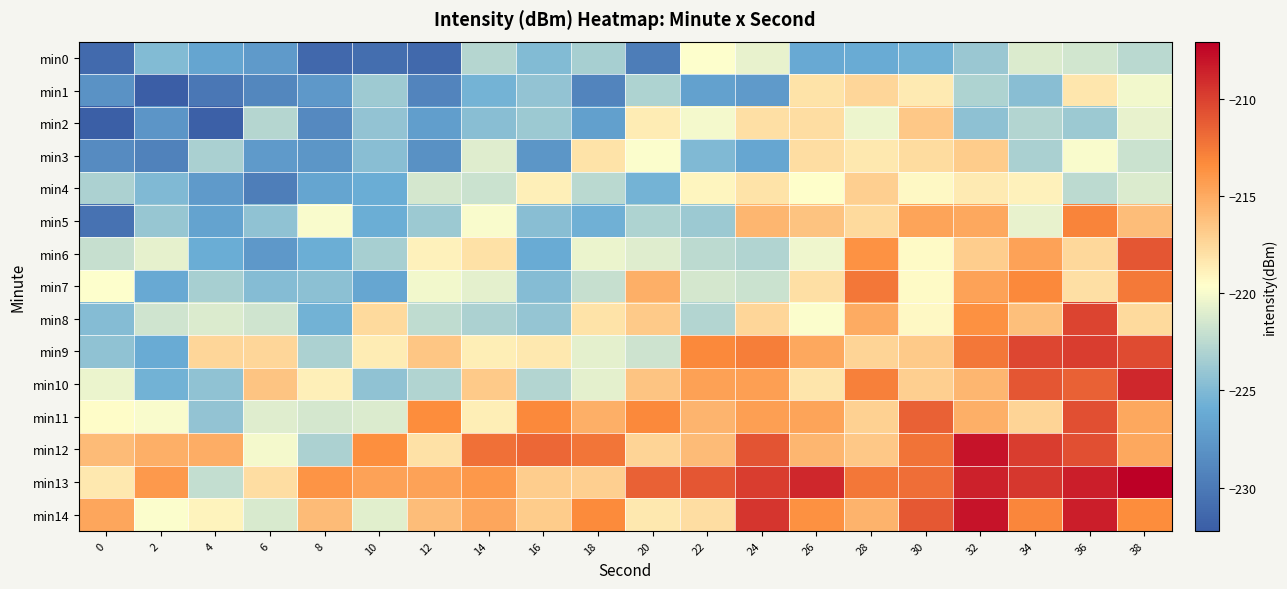

What is the total value across all series at 28?

-3249.9